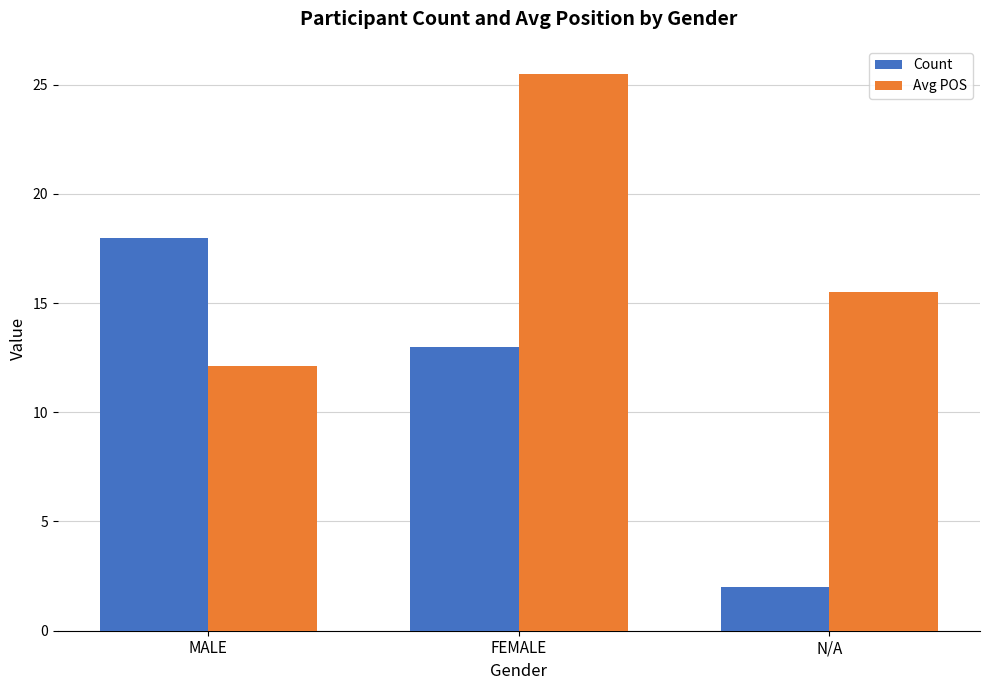

The Count series shows 18.0 at MALE. True or false?

True